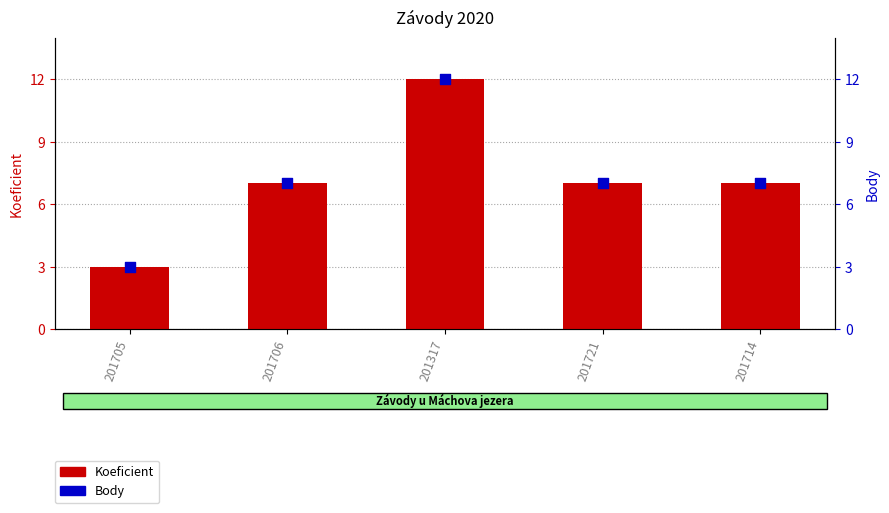

What is the total value across all series at 201706?

14